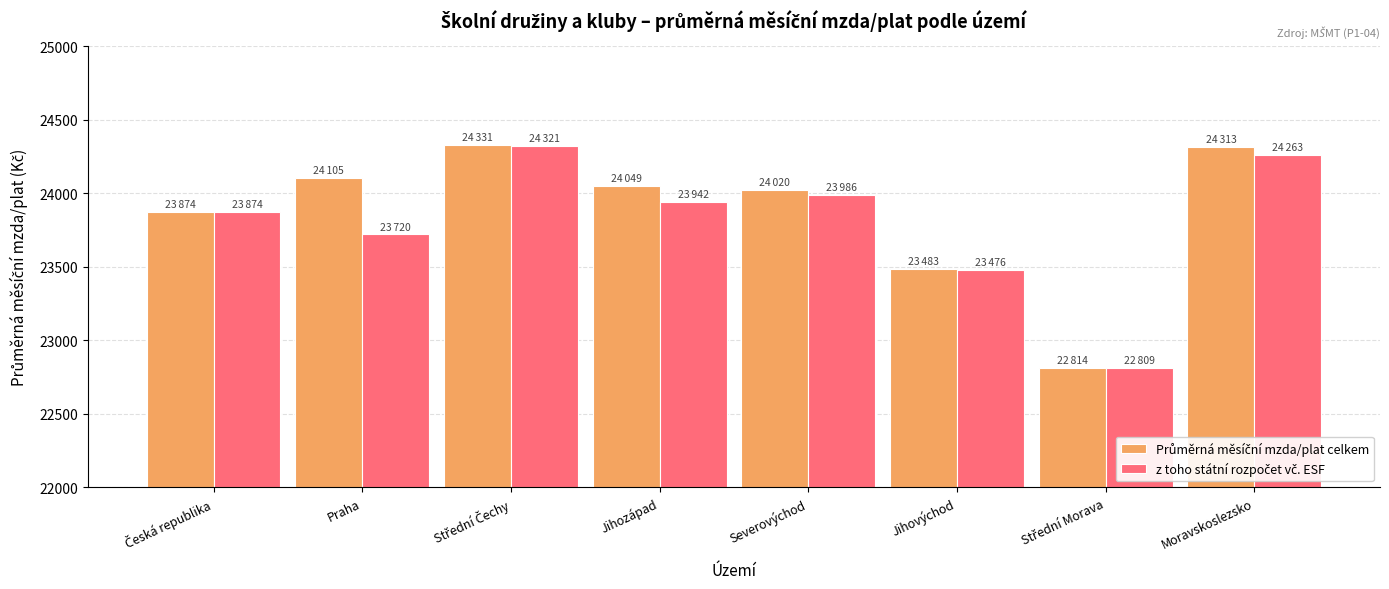

What is the spread (max minus min) of values at Jihozápad?

107.4